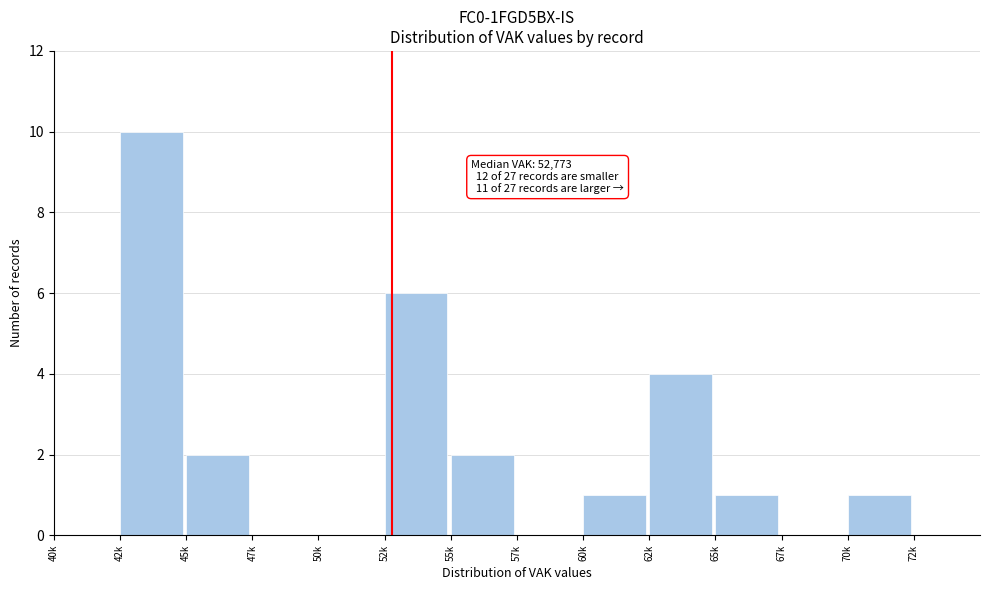

Reading left to right, list all the values displayed in this chart.

40k=0	42k=10	45k=2	47k=0	50k=0	52k=6	55k=2	57k=0	60k=1	62k=4	65k=1	67k=0	70k=1	72k=0